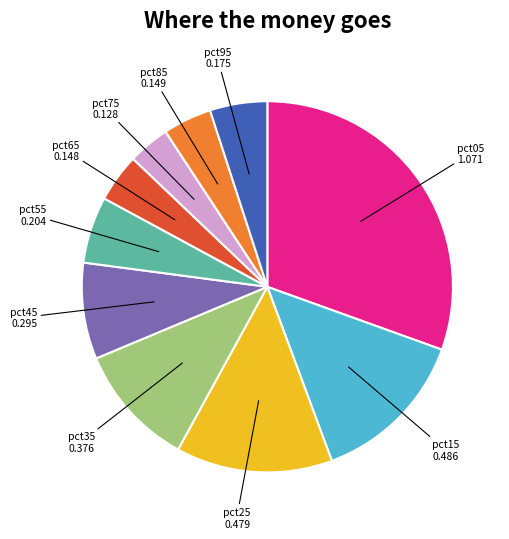

Do pct95 and pct55 together represent more than half of the pie?

No